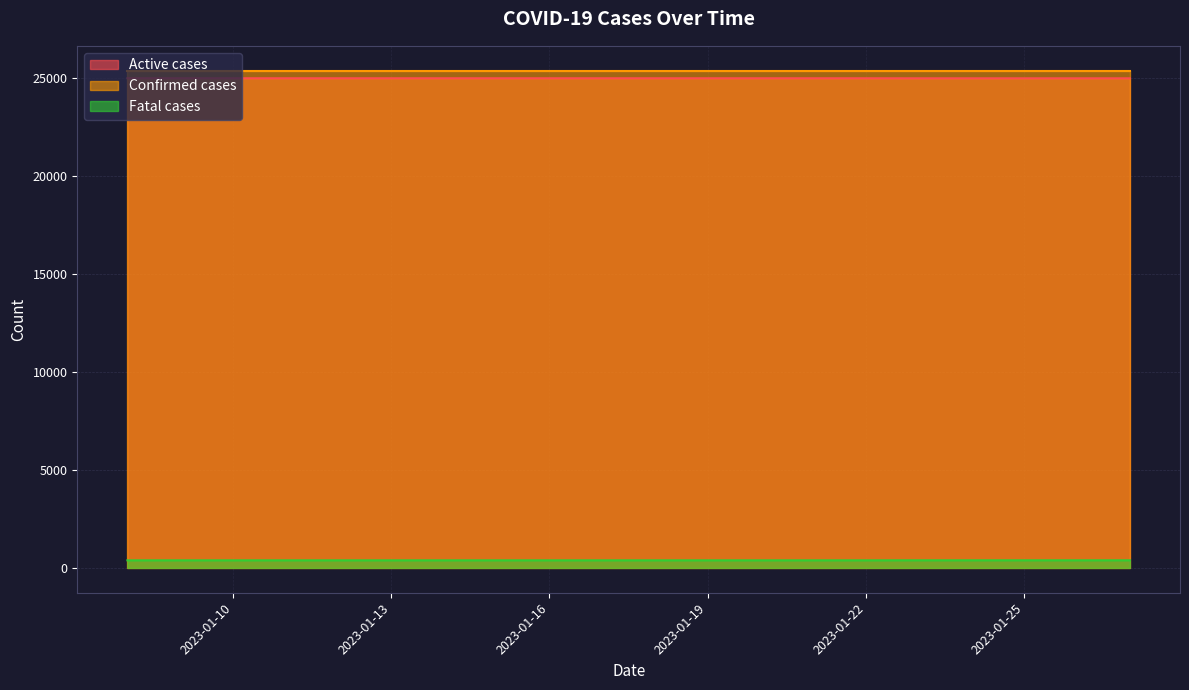

Does the chart have visible grid lines?

Yes